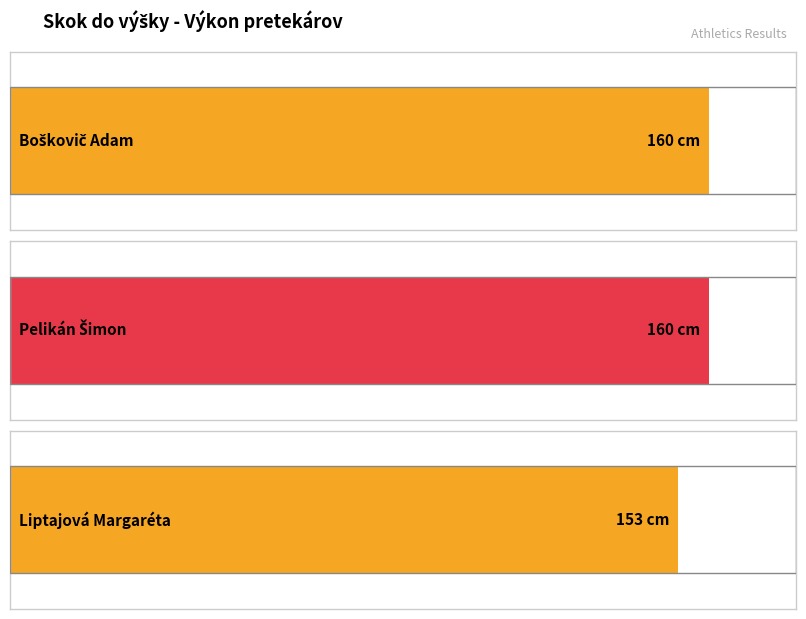

At which category does the chart reach its peak across all series?

Boškovič Adam